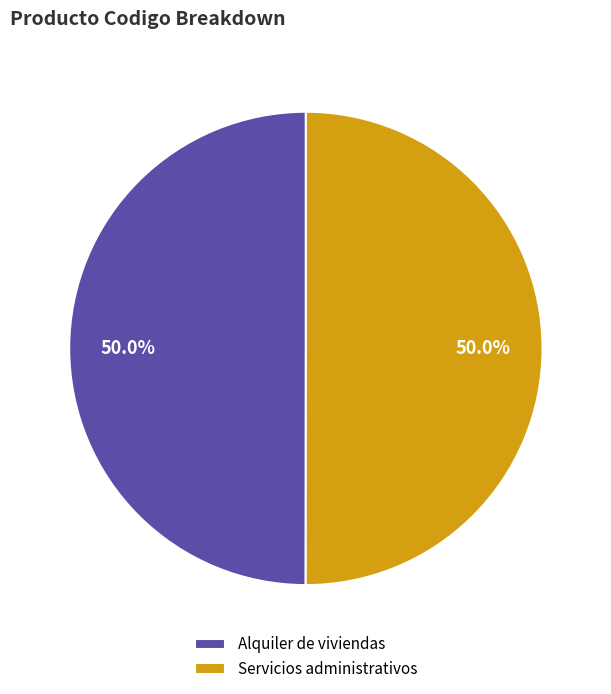

Approximately how many times larger is the value at Servicios administrativos compared to Alquiler de viviendas?

1.0